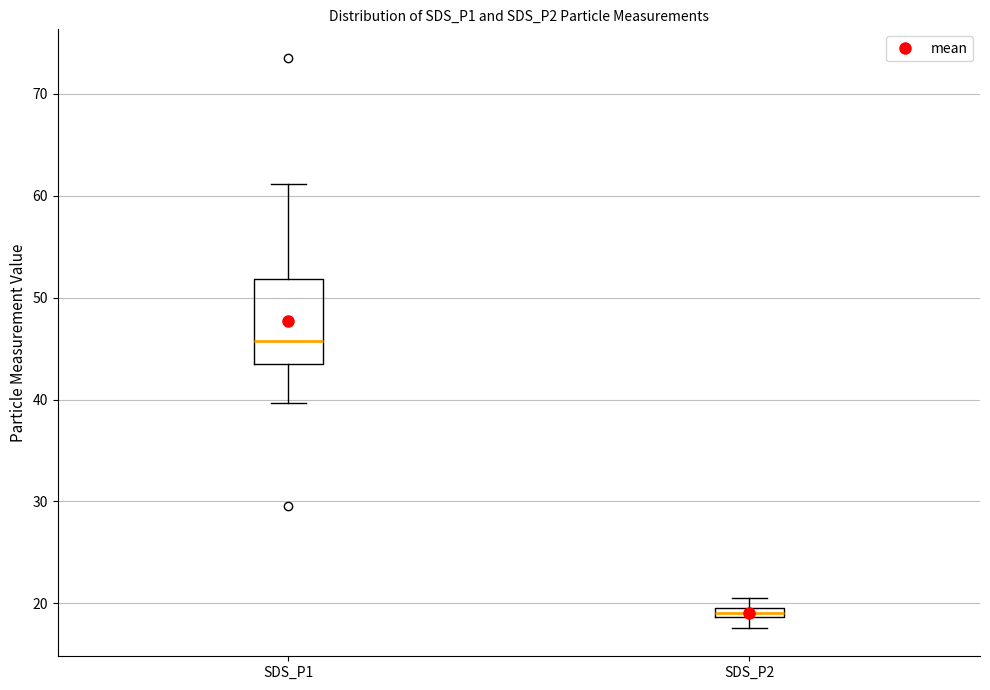

Comparing the boxes themselves (not the whiskers), which one is the tallest?

SDS_P1